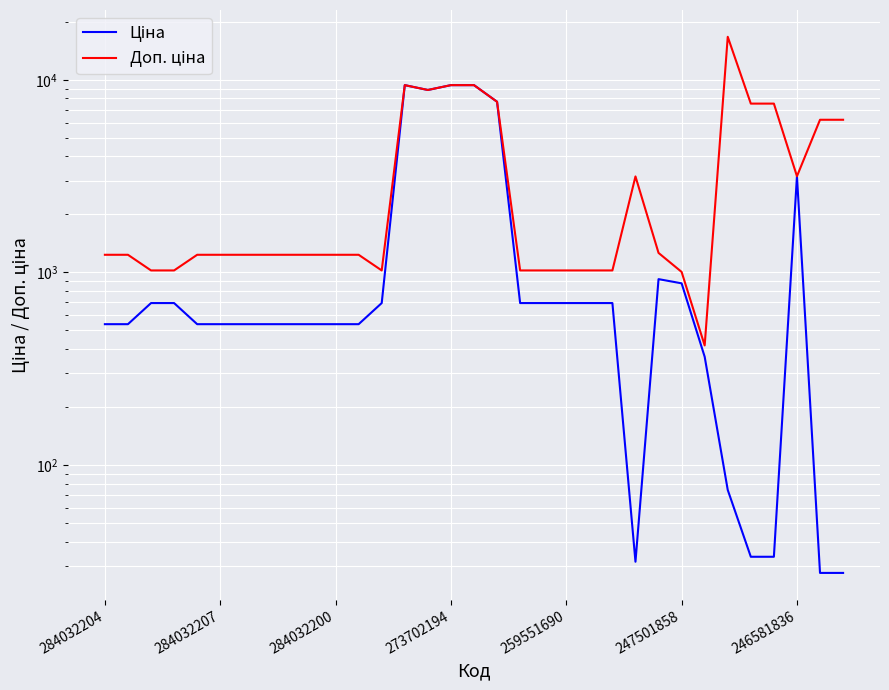

True or false: Ціна and Доп. ціна intersect in this chart.

False